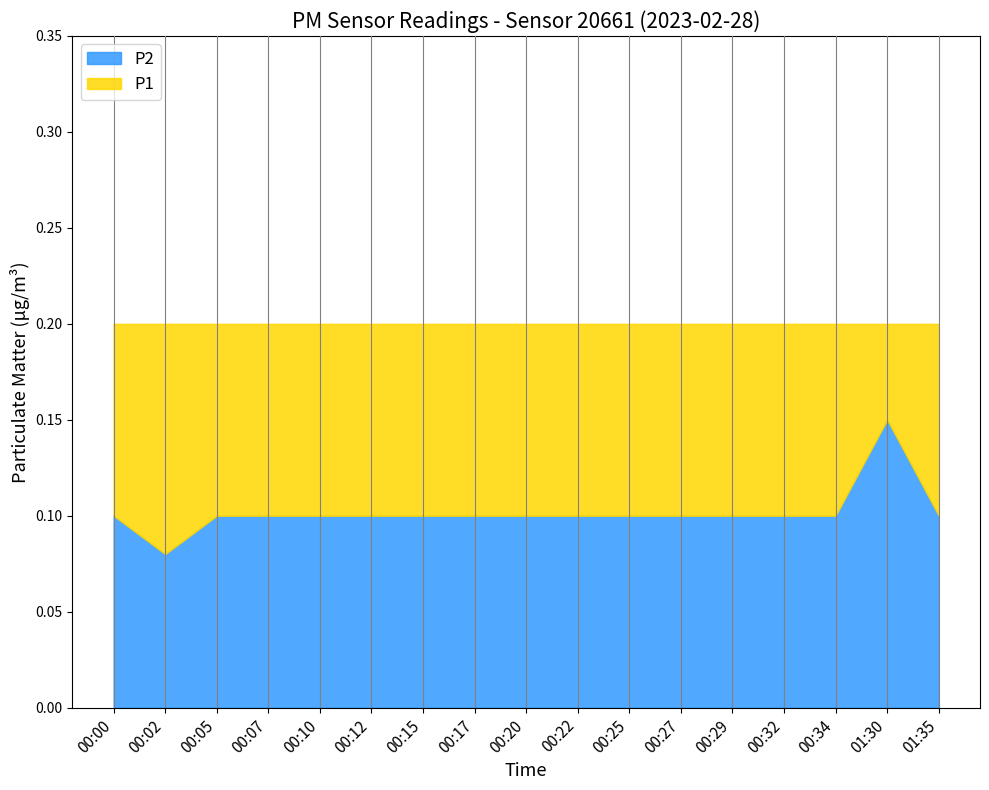

Which has a higher value, 00:32 or 00:07?

00:32